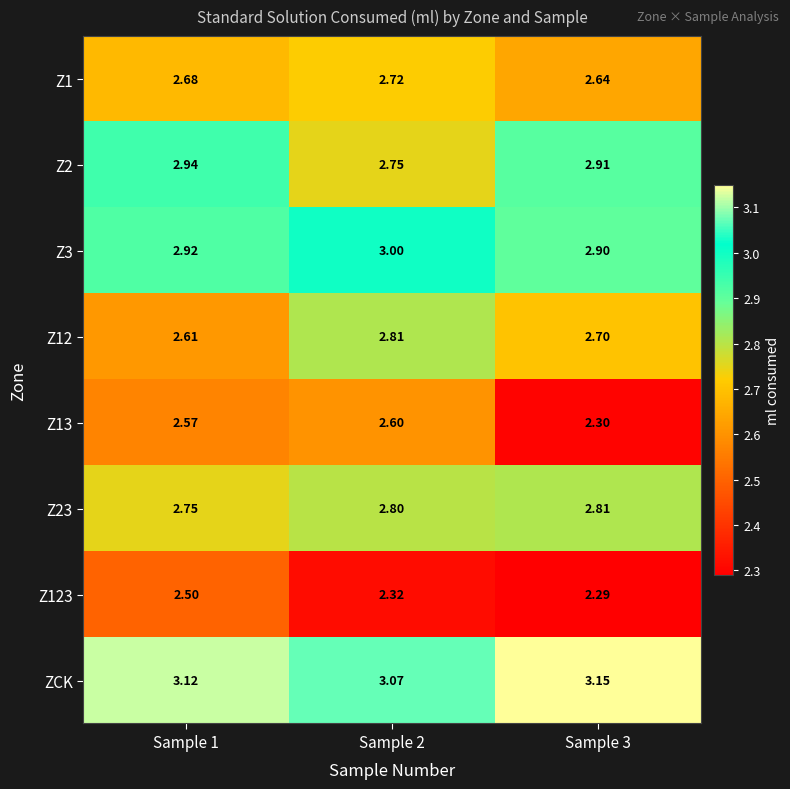

Which series has the largest total across all categories?

ZCK